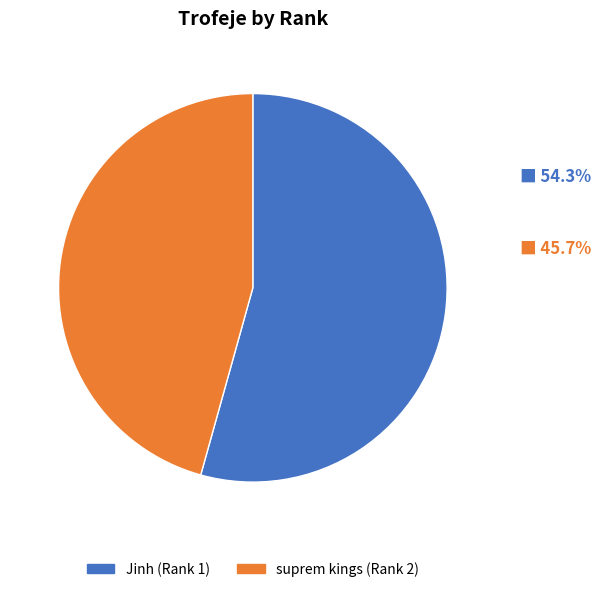

Count the number of slices in the pie.

2